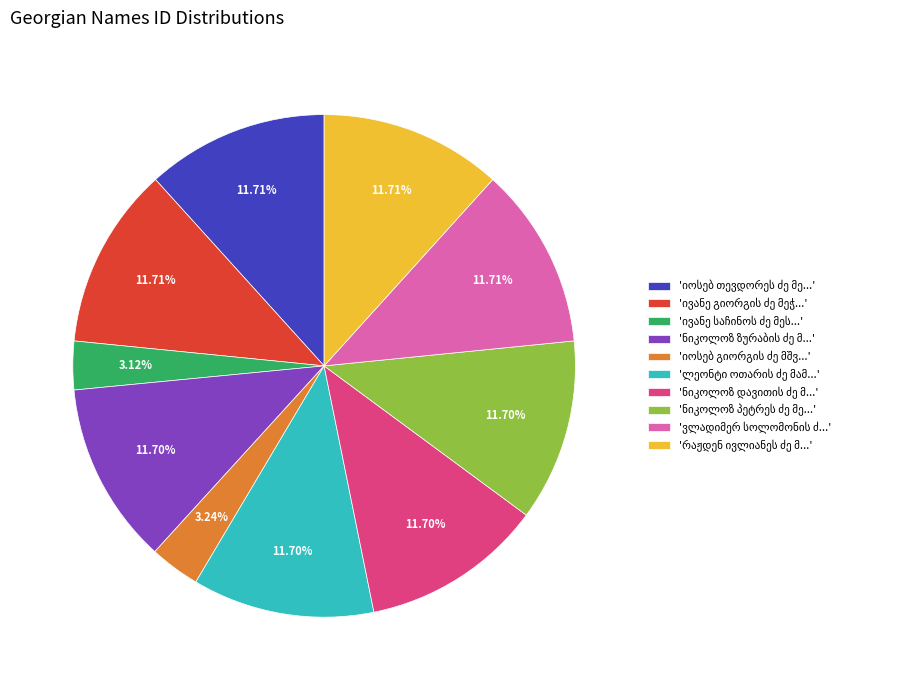

Is there any slice that represents more than half of the pie?

No